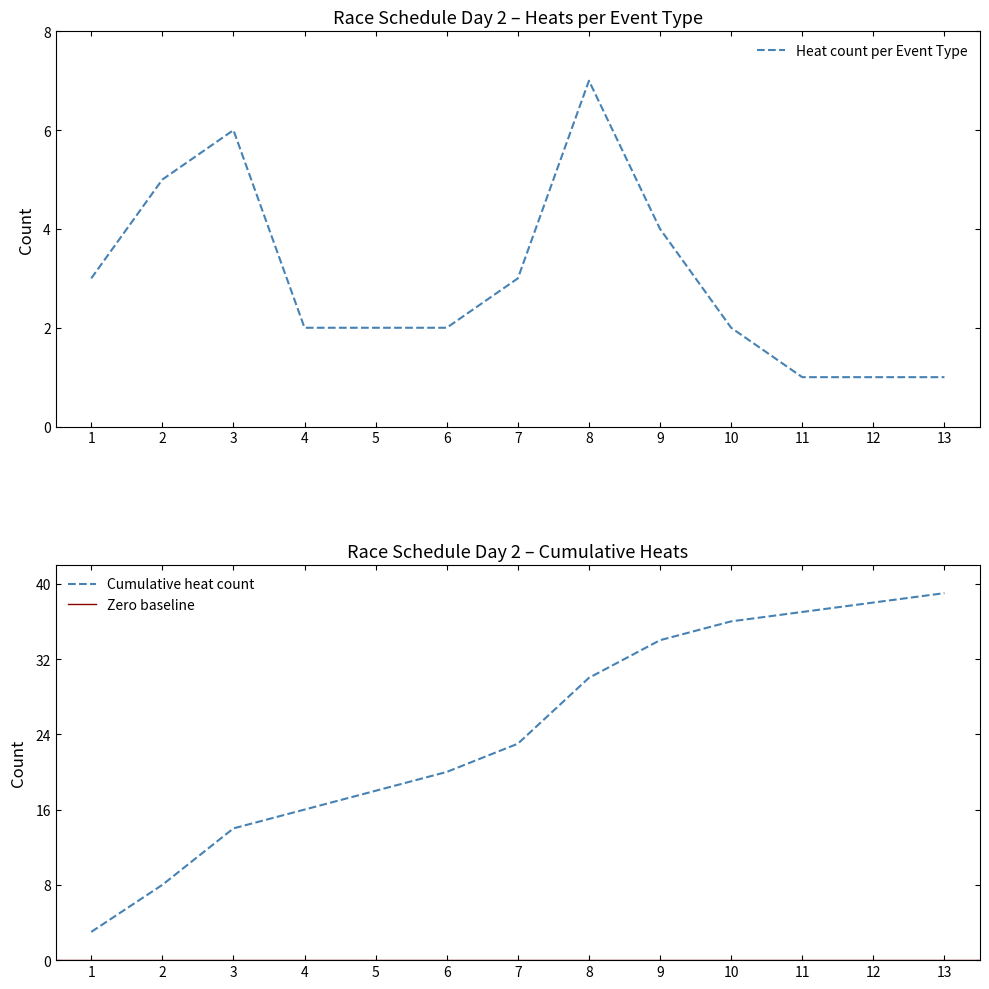

What is the highest value of the Heat count per Event Type series?

7